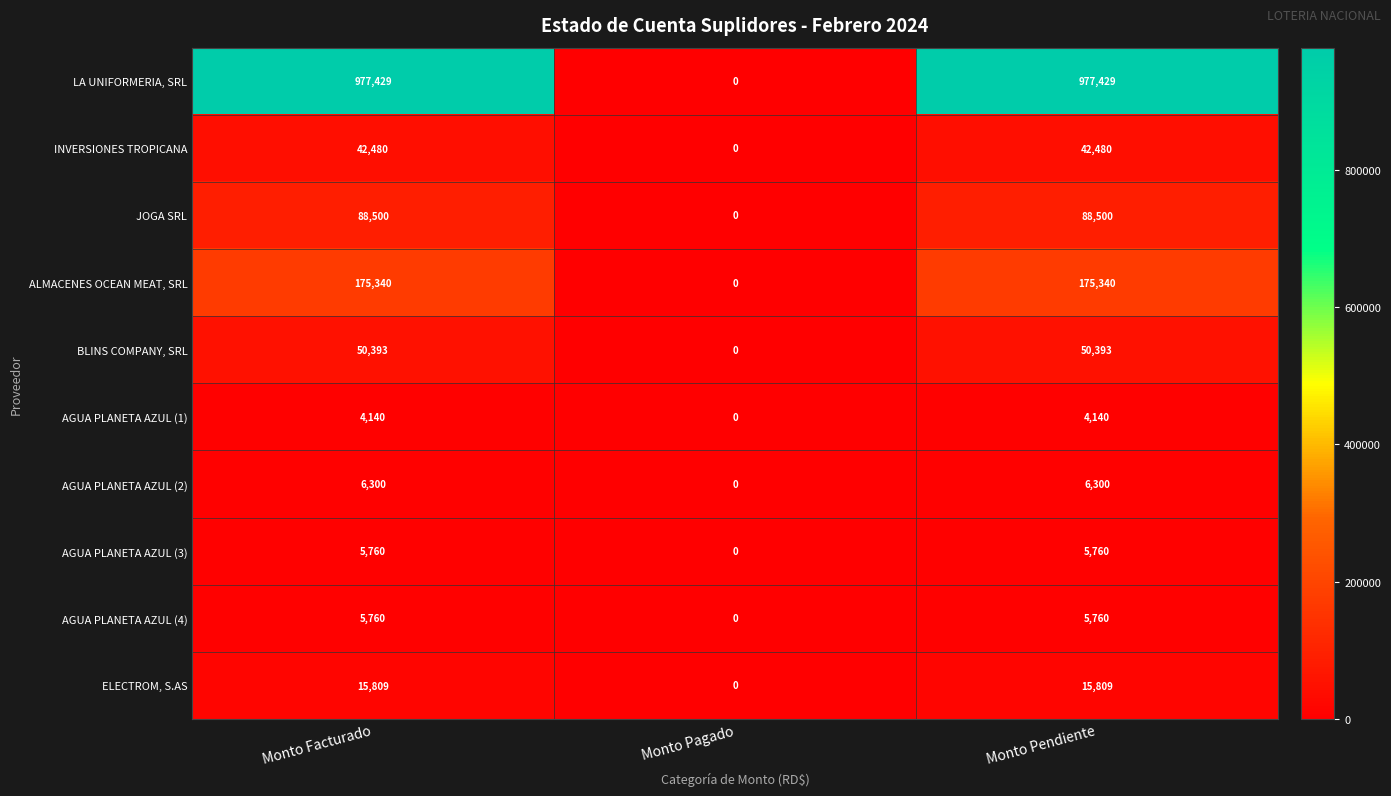

What is the sum of all AGUA PLANETA AZUL (1) values?

8280